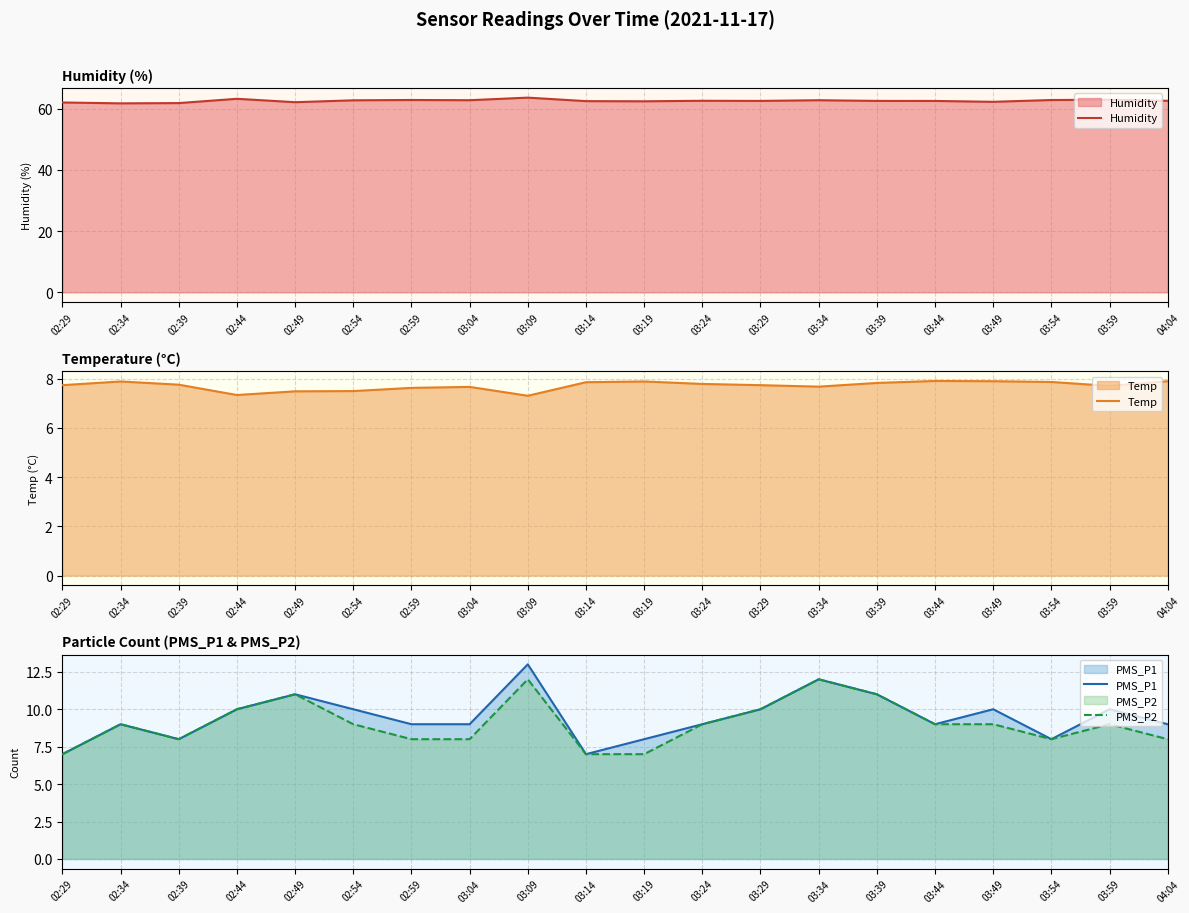

Rank the series at 02:54 from lowest to highest value.

Temp, PMS_P2, PMS_P1, Humidity